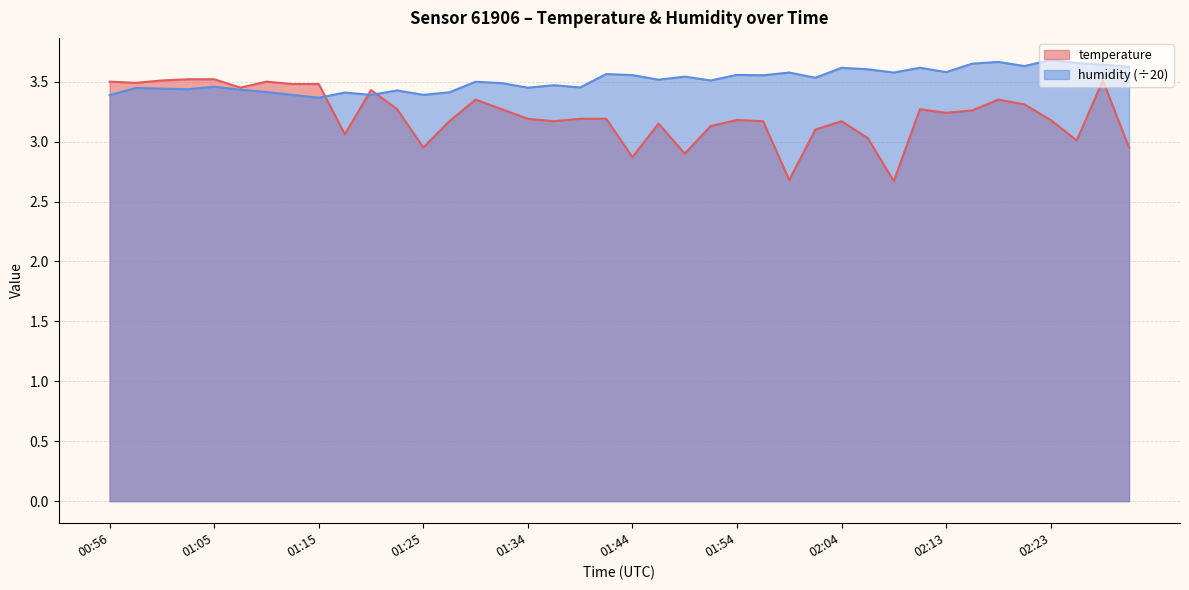

At which category does temperature reach its first local peak?

01:10